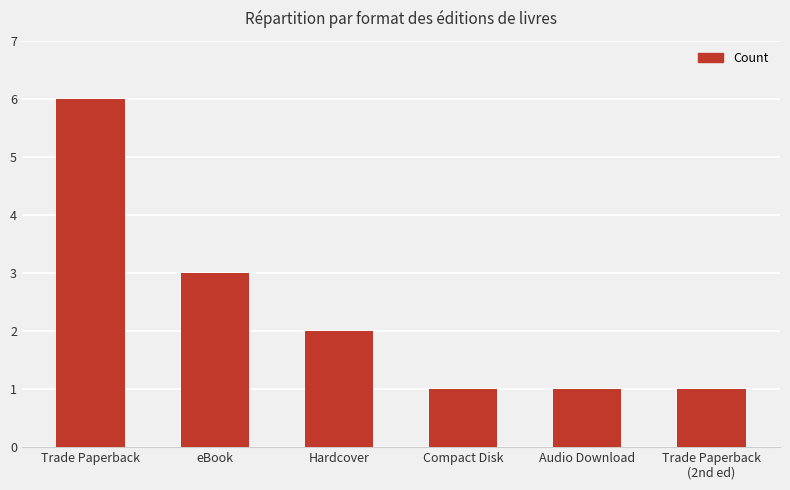

Which label corresponds to the largest value in the chart?

Trade Paperback